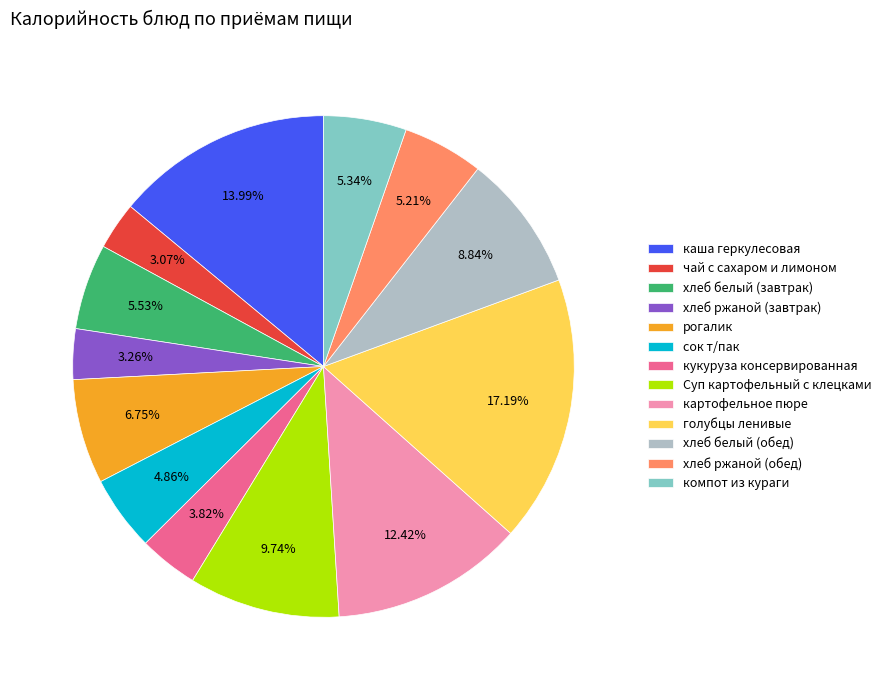

Combined, do хлеб белый (обед) and рогалик account for over 50%?

No